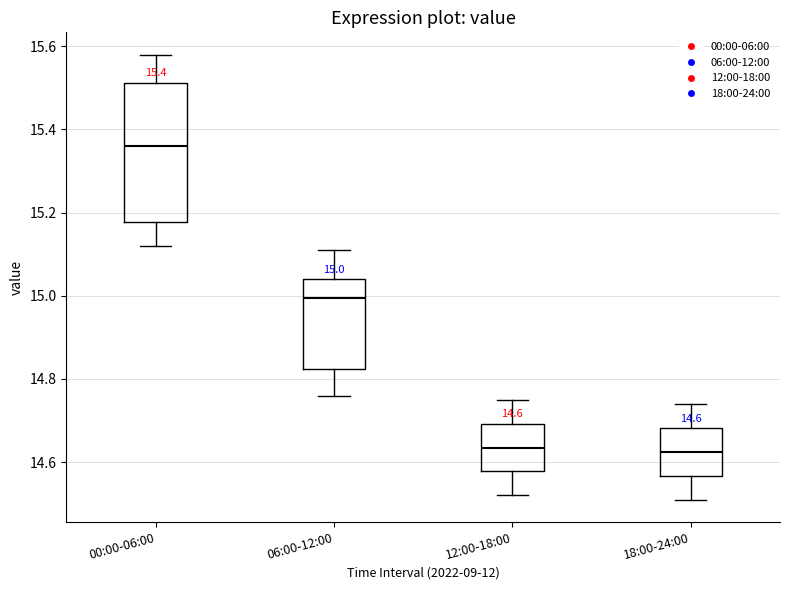

Which box has the highest median line?

00:00-06:00